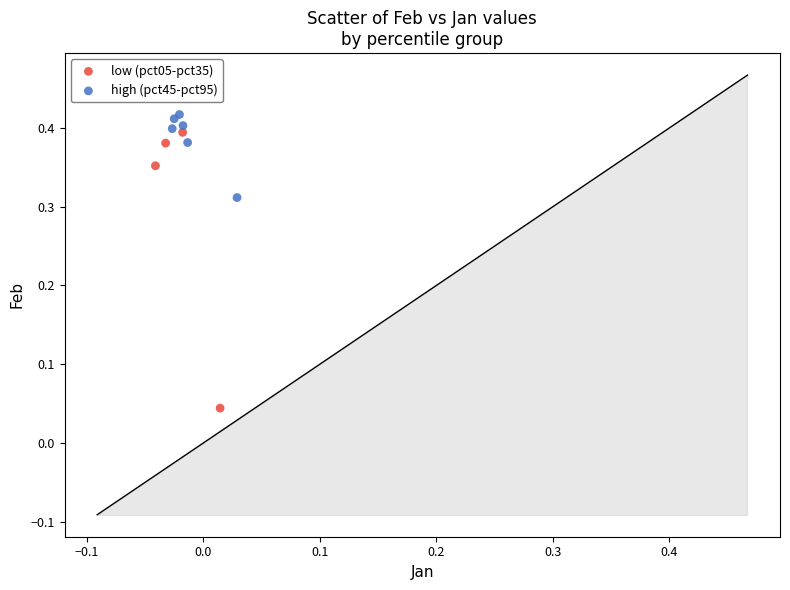

Which series reaches the minimum Y coordinate?

low (pct05-pct35)